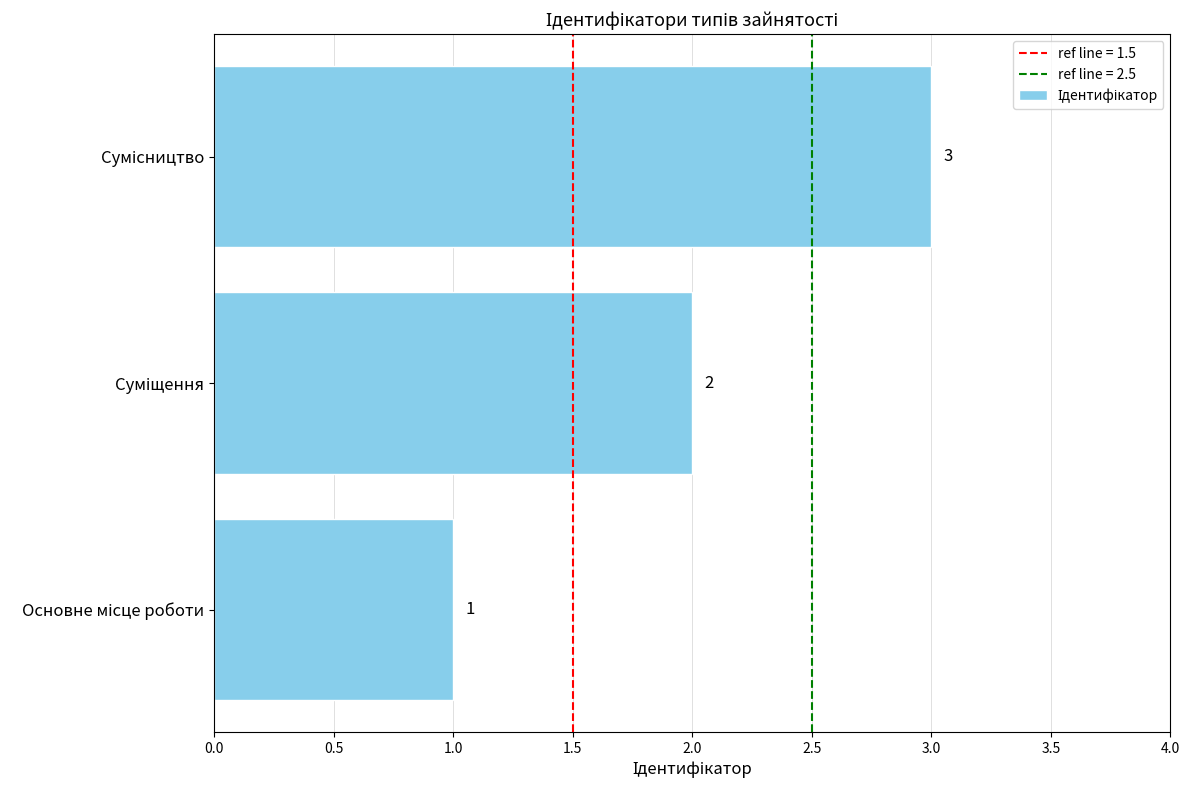

Count the values in the range 1 to 3.

3